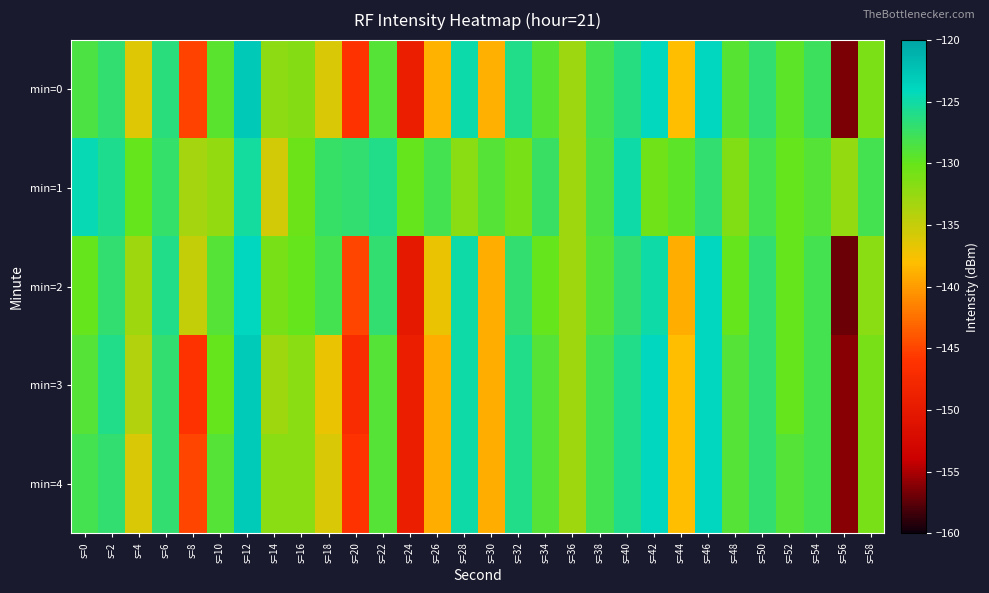

Rank the series at s=32 from lowest to highest value.

min=1, min=2, min=0, min=3, min=4